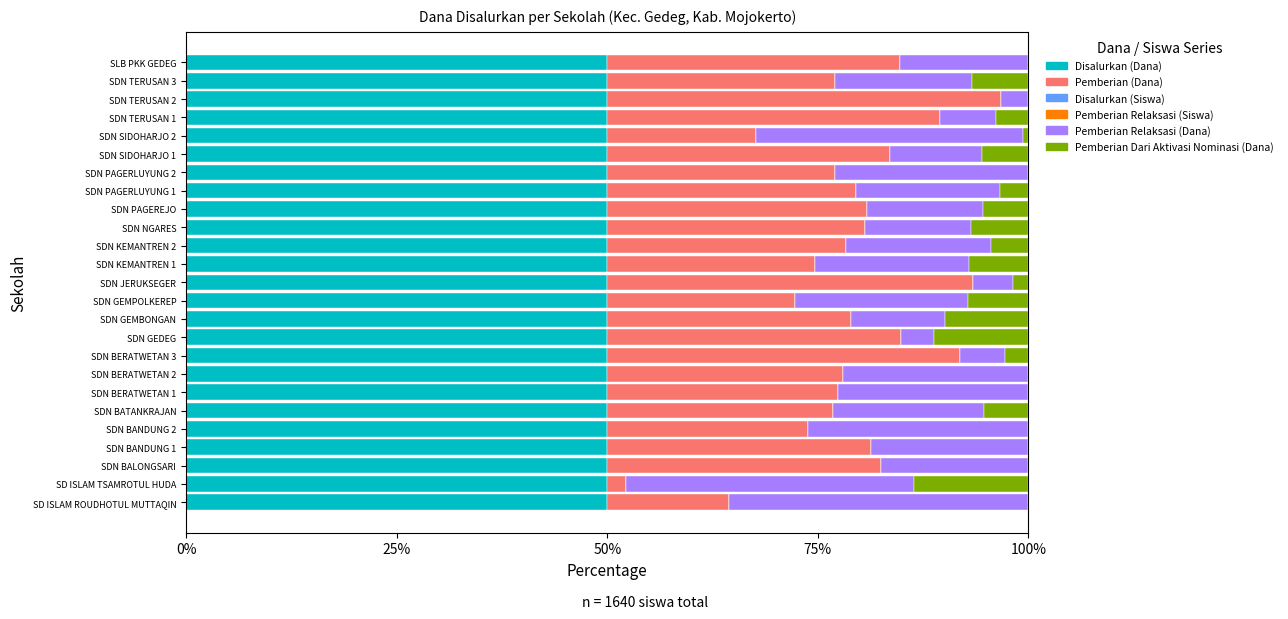

What is the maximum value for Disalurkan (Dana)?

50.0